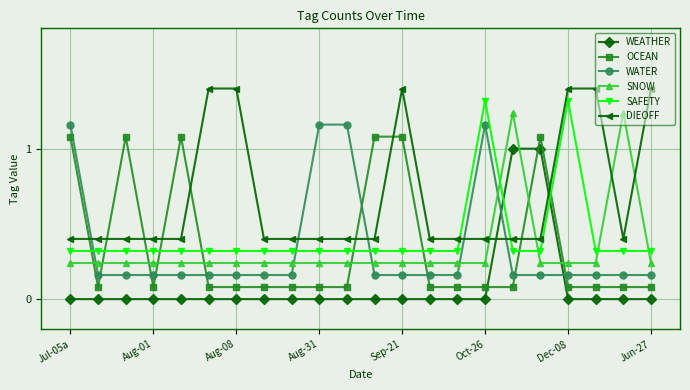

True or false: DIEOFF and WATER cross at least once.

True